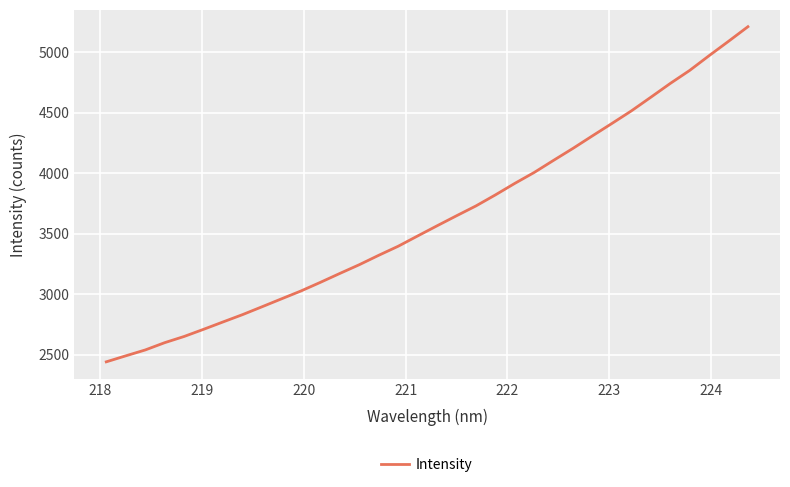

What is the maximum value shown in the chart?

5210.1